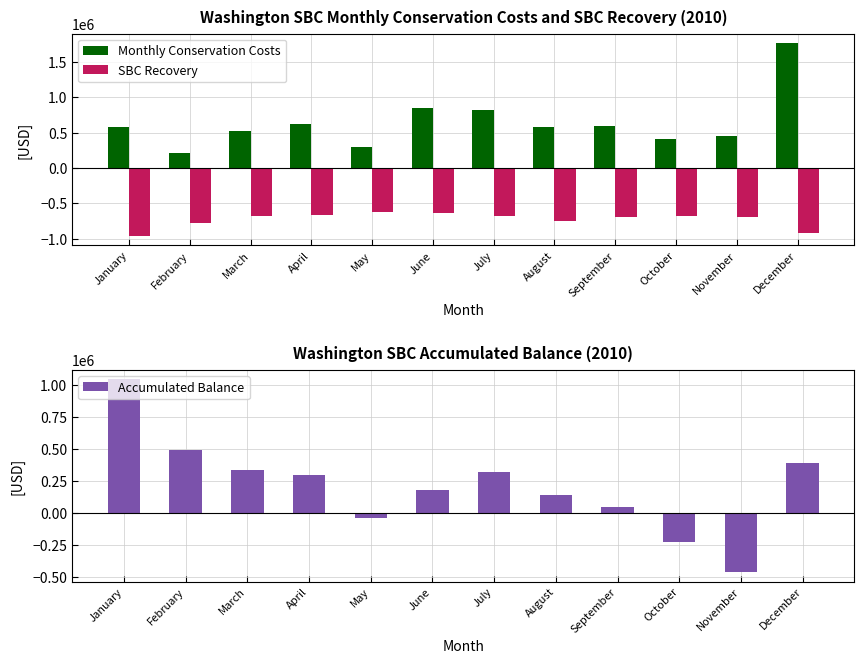

Which series changed the most between April and August?

Accumulated Balance